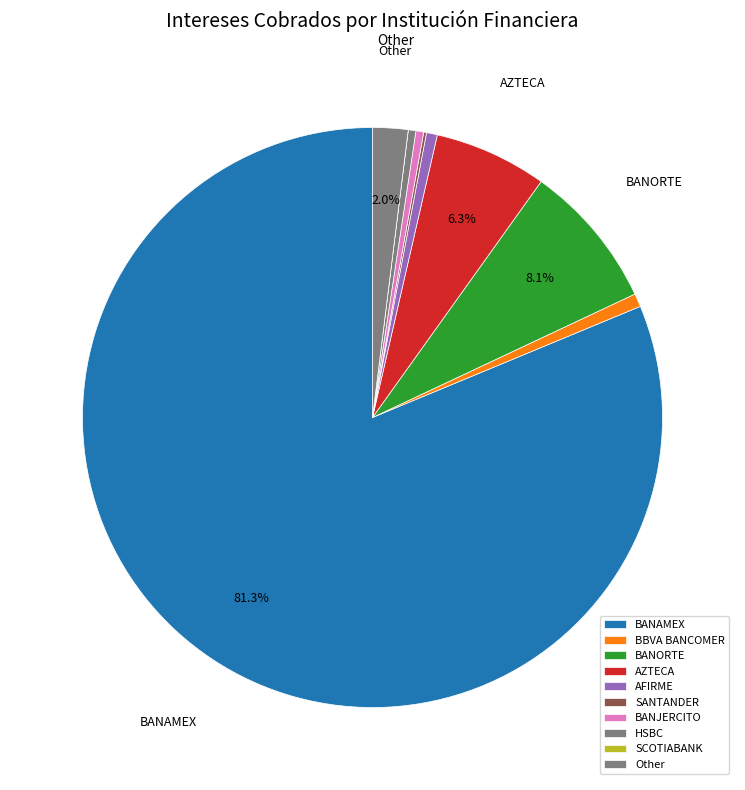

To the nearest percent, what is the combined percentage of BBVA BANCOMER and SCOTIABANK?

1%